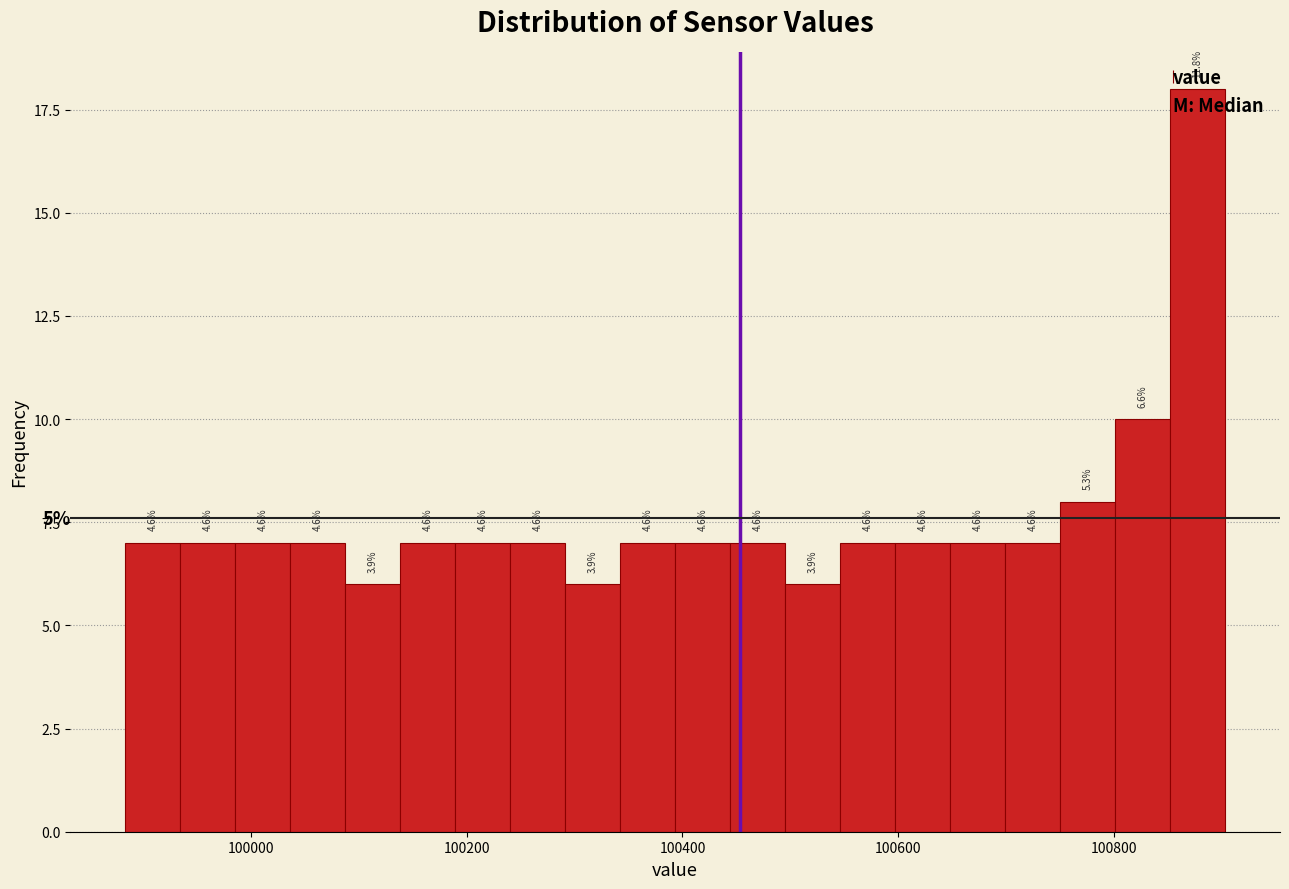

Read against the x-axis, roughly where is the centre of the tallest bar?

100880